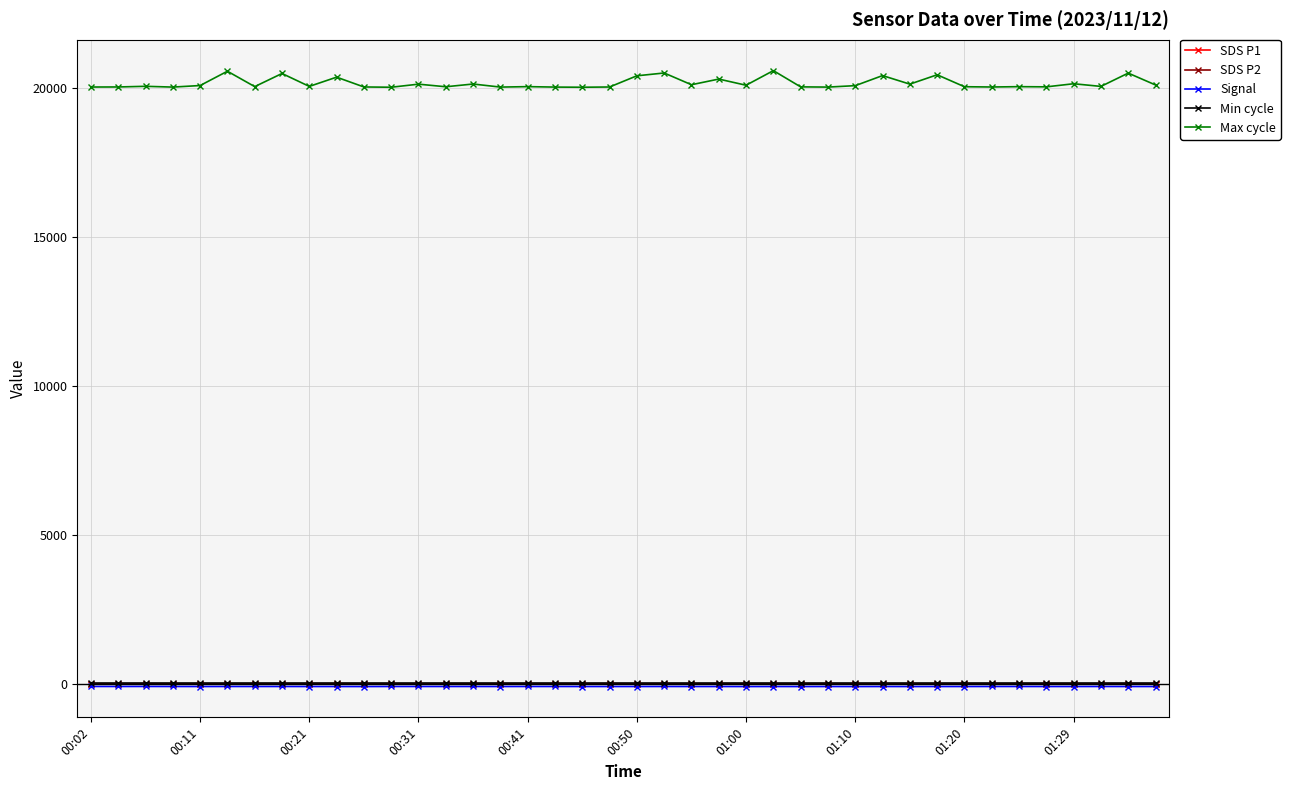

Does the chart have visible grid lines?

Yes